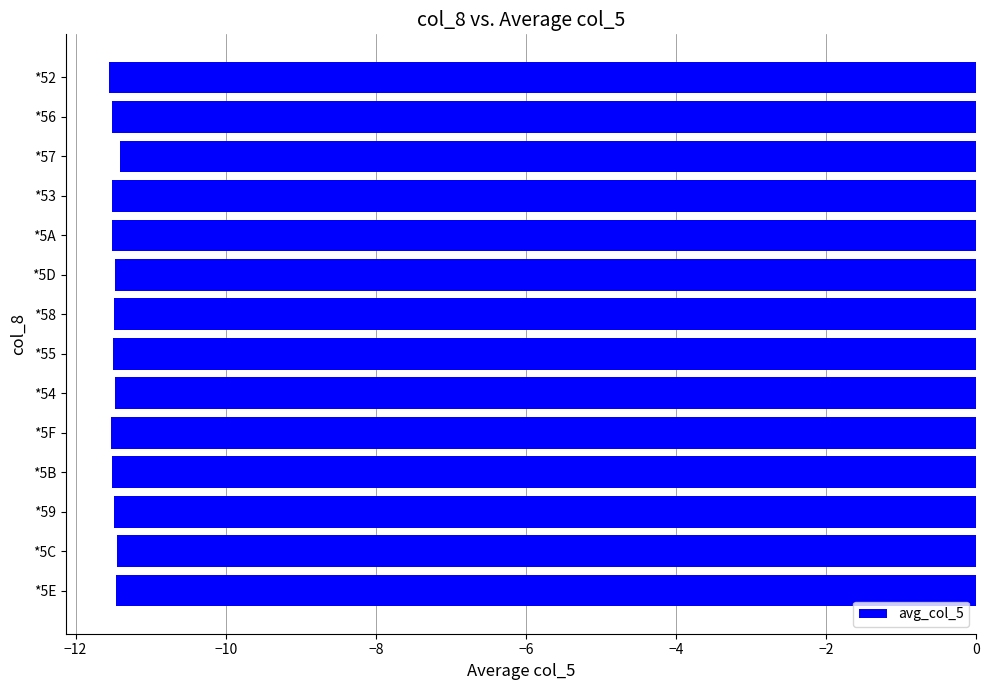

How many series are shown in this chart?

1